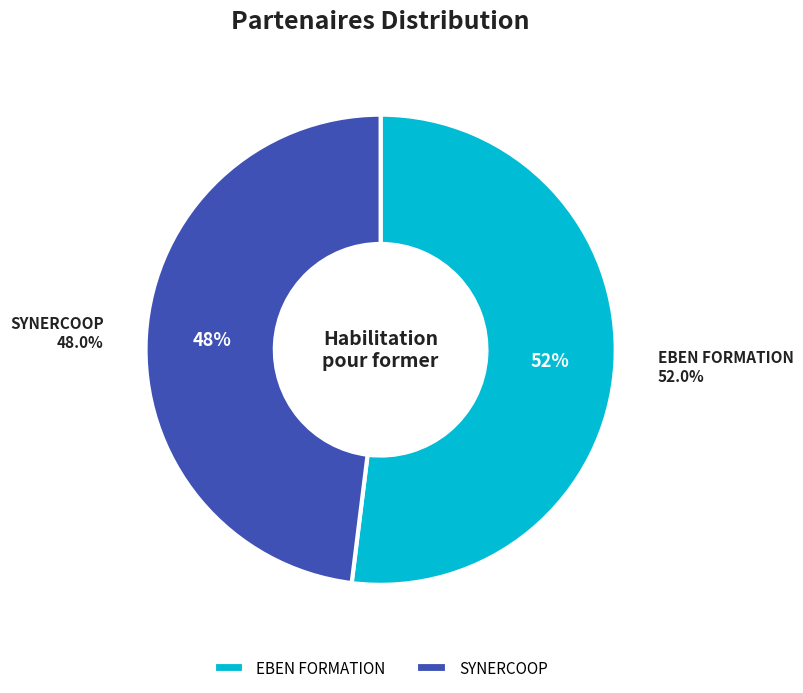

What is the smallest slice in the pie chart?

SYNERCOOP